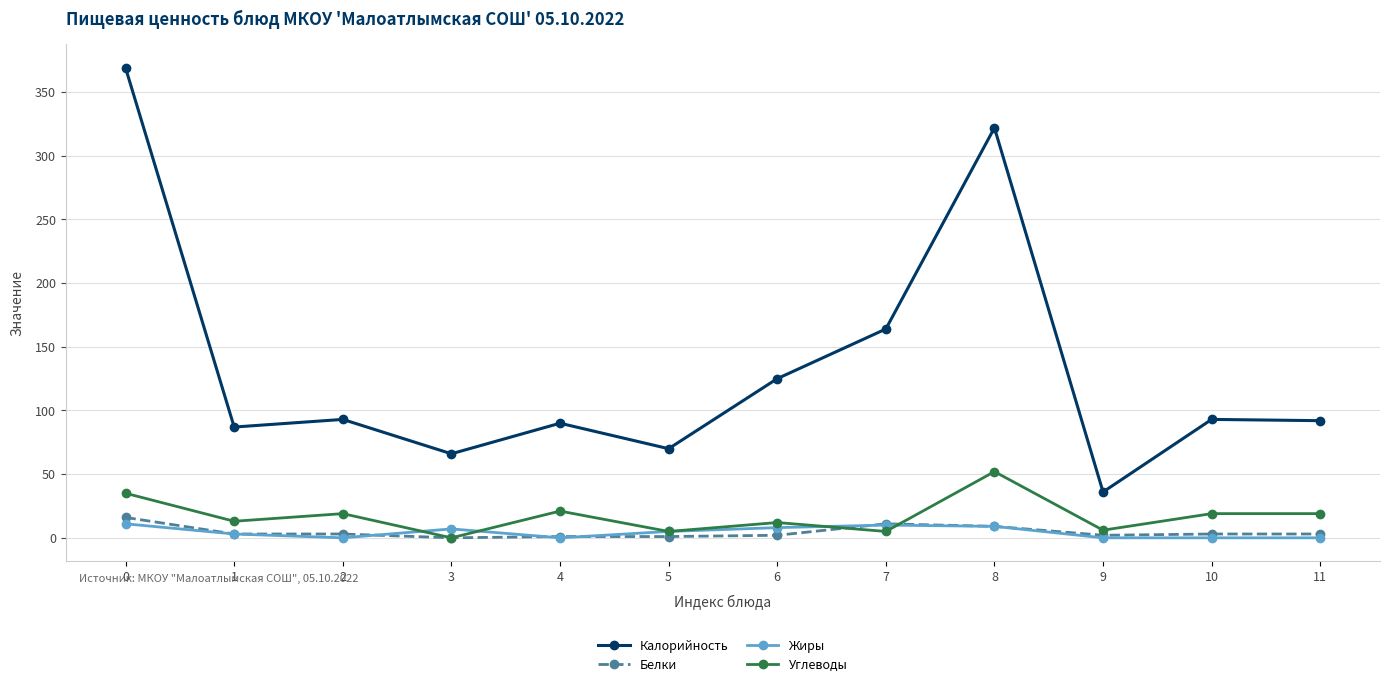

The Жиры series shows 0 at 4. True or false?

True